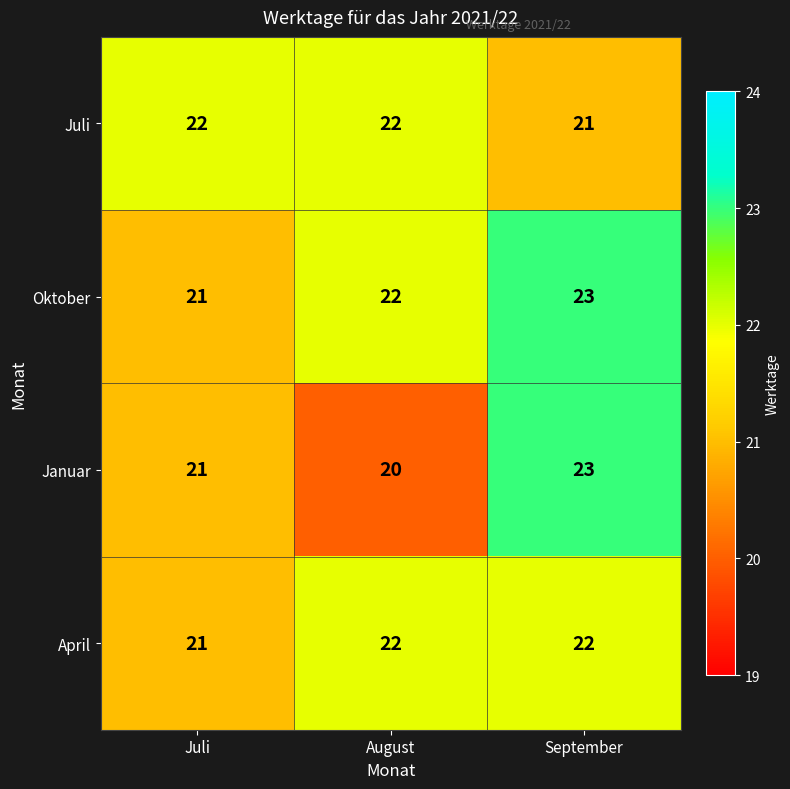

At how many categories does at least one series exceed 21?

3